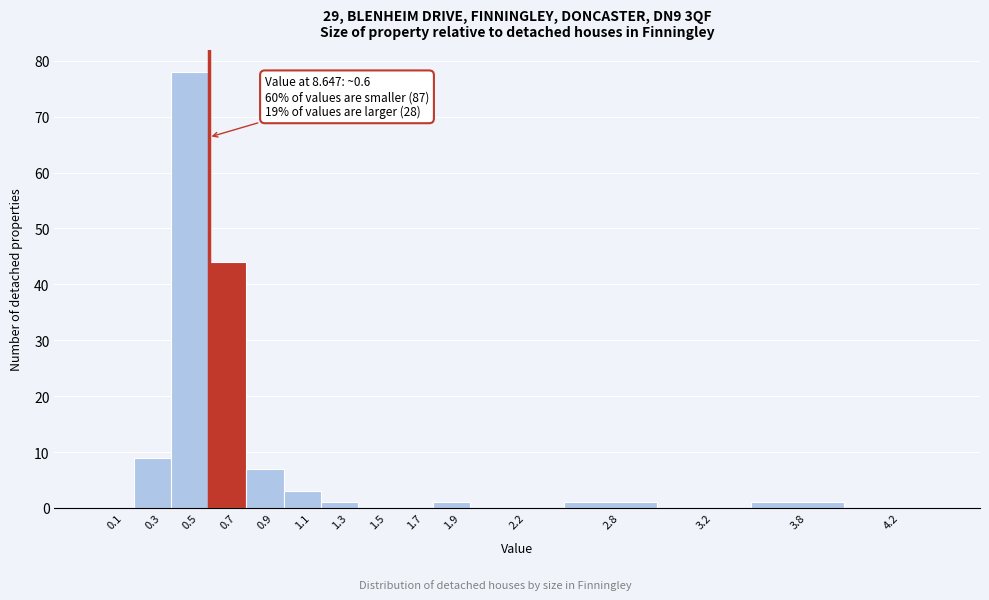

Reading right to left, transcribe all the data shown in this chart.

4.2=0	3.8=1	3.2=0	2.8=1	2.2=0	1.9=1	1.7=0	1.5=0	1.3=1	1.1=3	0.9=7	0.7=44	0.5=78	0.3=9	0.1=0